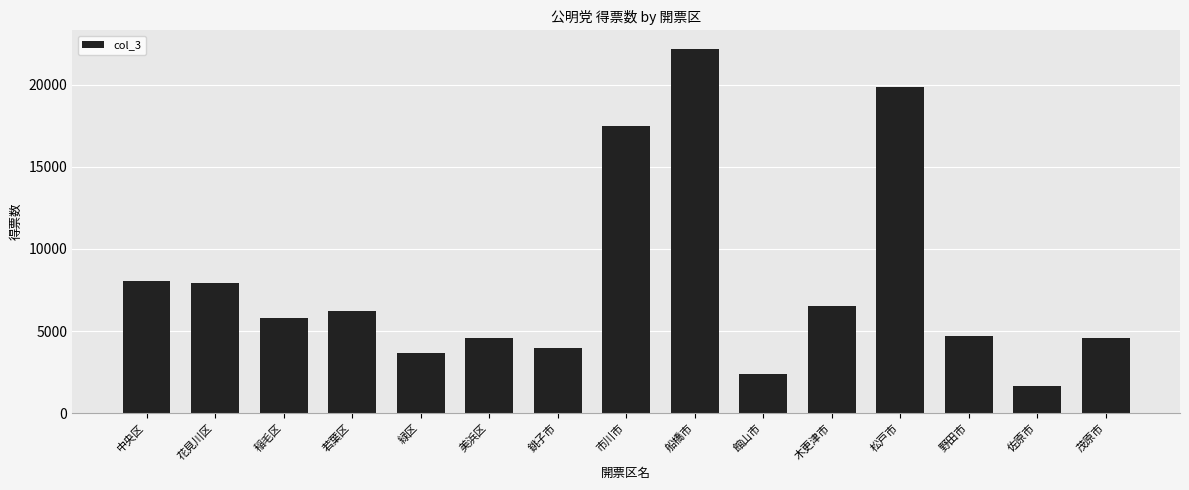

What is the difference between the maximum and minimum values?

20554.2